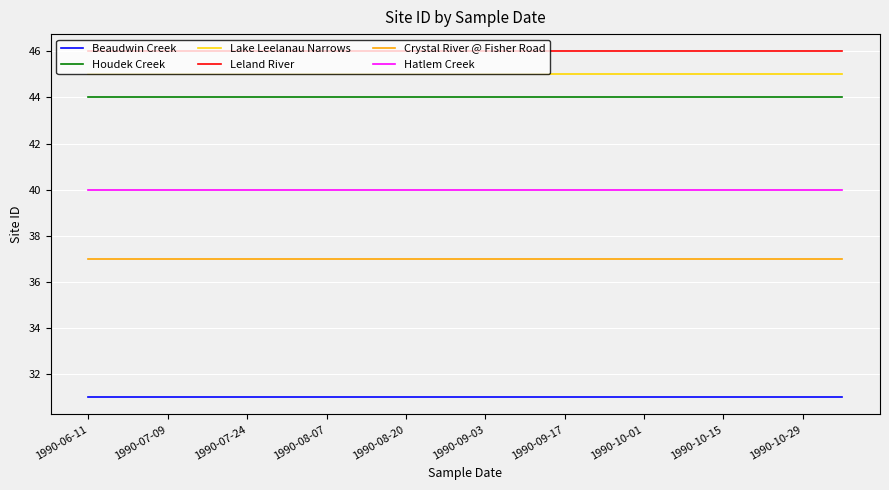

Rank the series by their maximum value, from highest to lowest.

Leland River, Lake Leelanau Narrows, Houdek Creek, Hatlem Creek, Crystal River @ Fisher Road, Beaudwin Creek